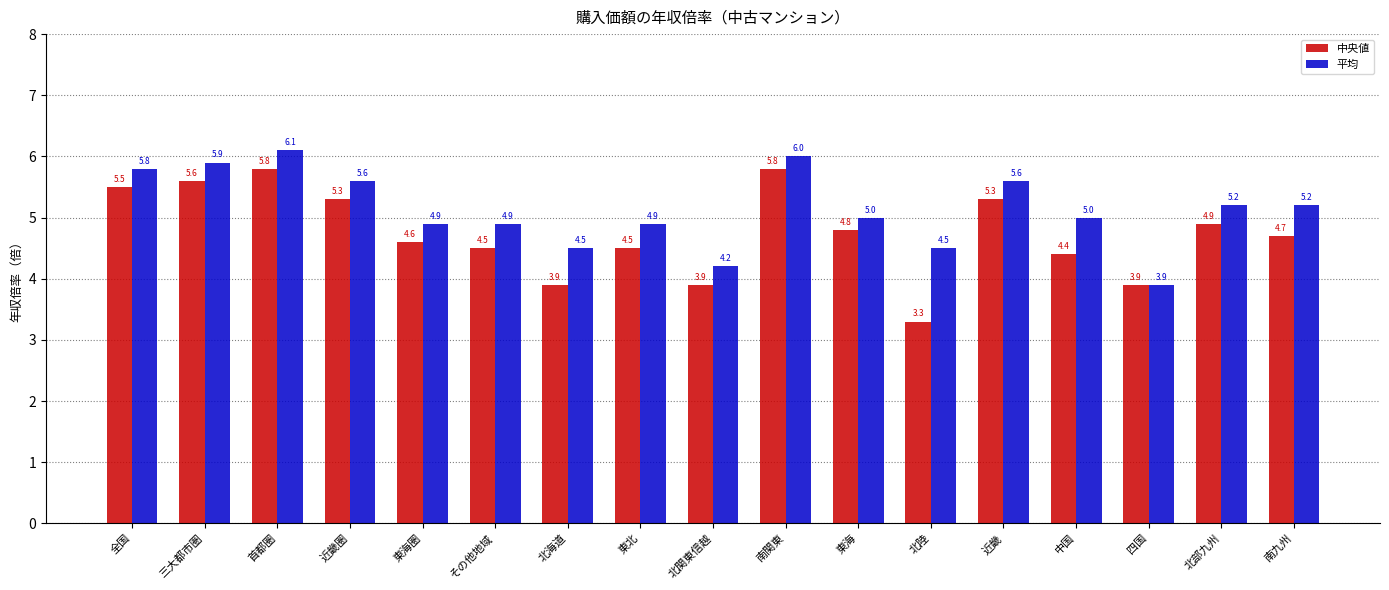

Which series has the largest total across all categories?

平均